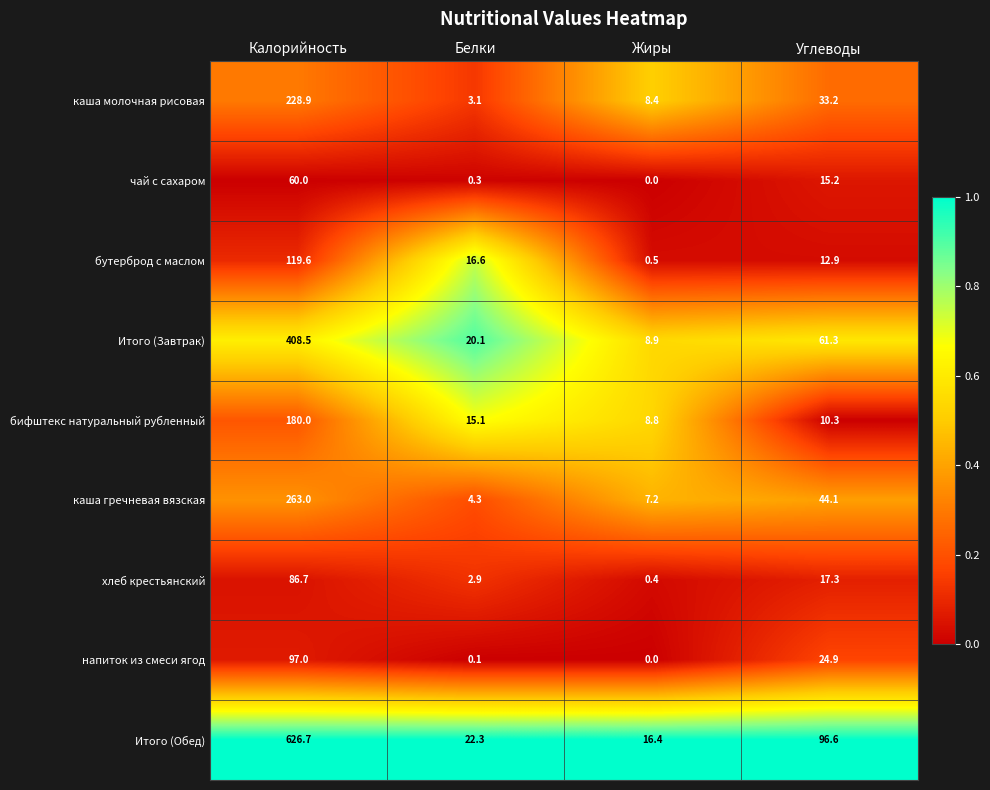

Rank the series by their maximum value, from highest to lowest.

Итого (Обед), Итого (Завтрак), каша гречневая вязская, каша молочная рисовая, бифштекс натуральный рубленный, бутерброд с маслом, напиток из смеси ягод, хлеб крестьянский, чай с сахаром